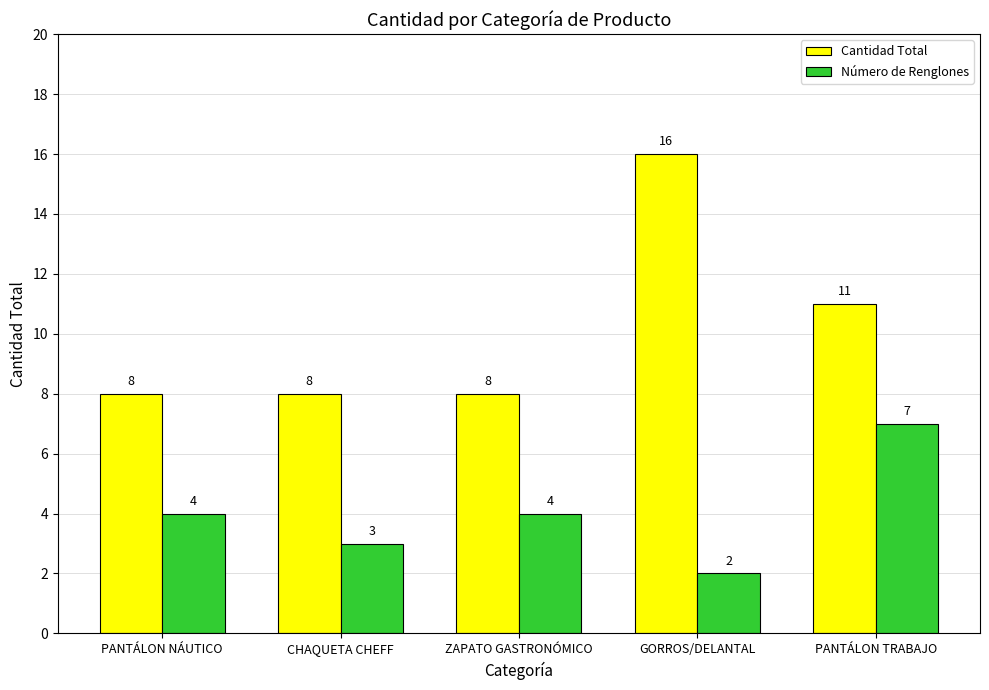

Reading left to right, extract all data points from this chart.

Cantidad Total: 8	8	8	16	11
Número de Renglones: 4	3	4	2	7